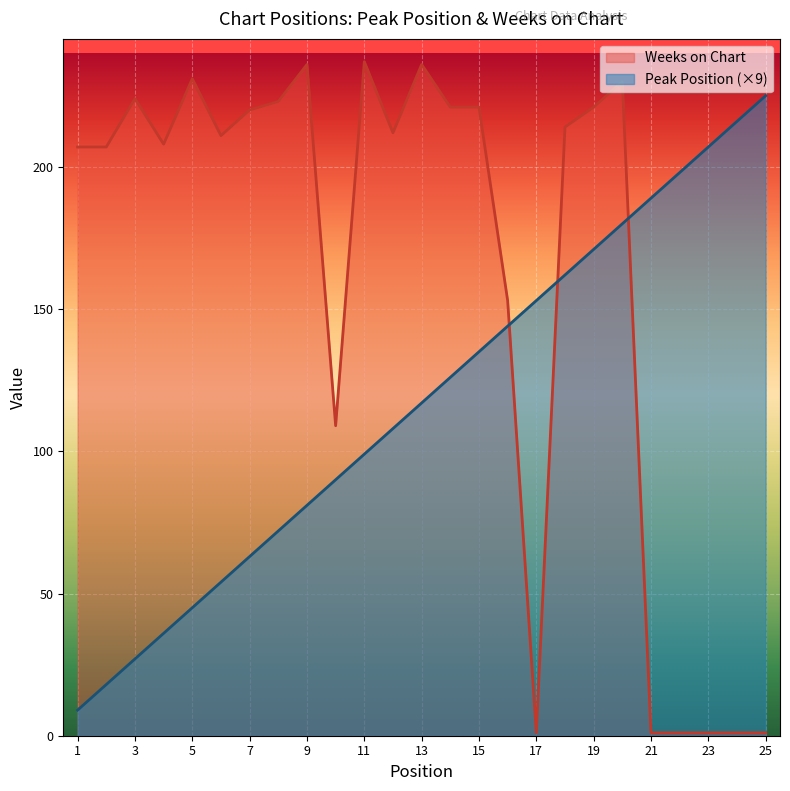

True or false: Weeks on Chart and Peak Position cross at least once.

True